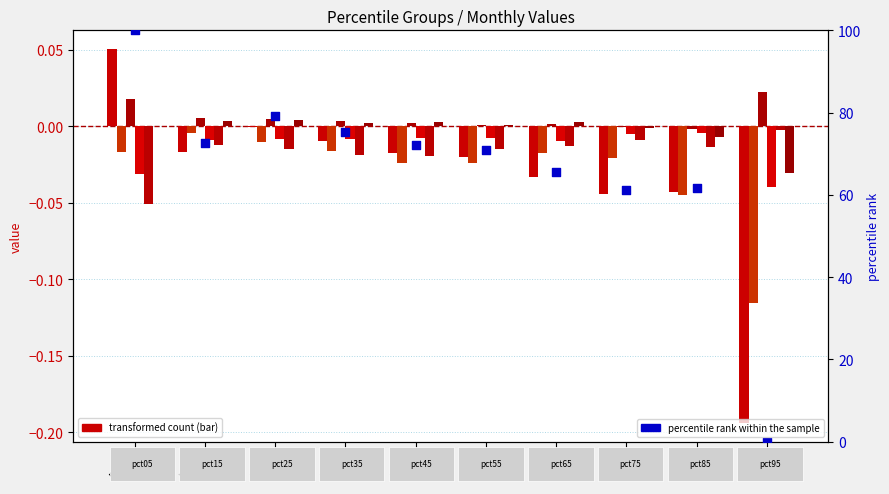

Which series has the largest total across all categories?

Jan